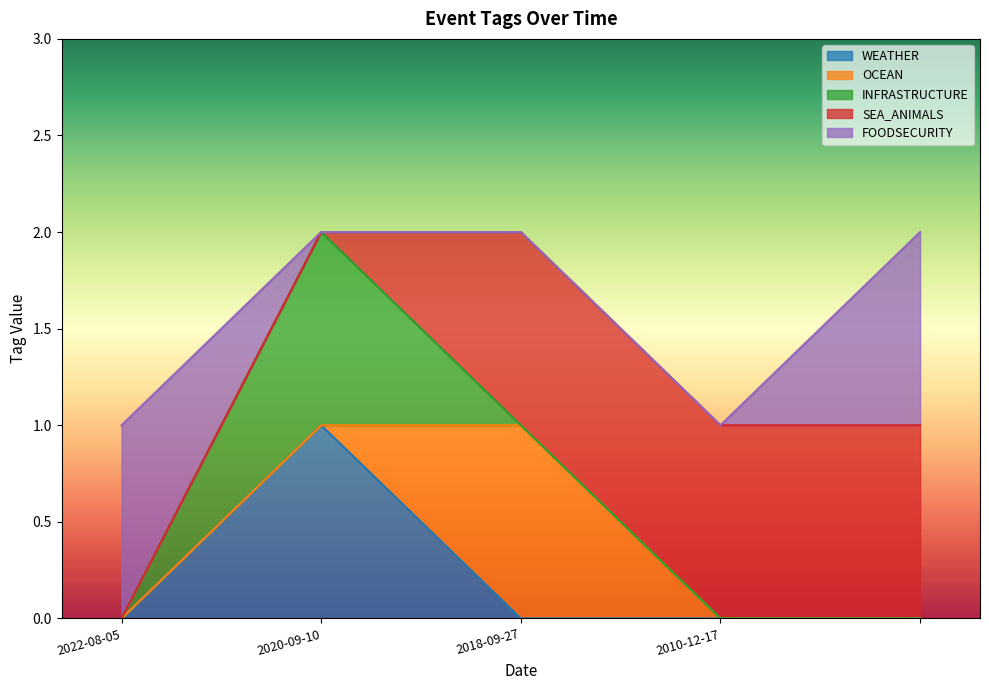

How many FOODSECURITY values are between 0 and 1?

5